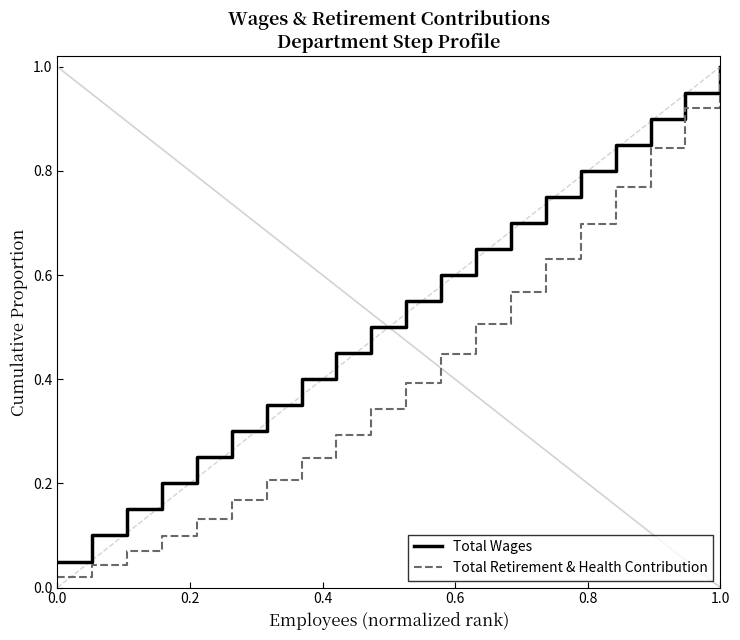

Rank the series by their average value, from highest to lowest.

Total Wages, Total Retirement & Health Contribution